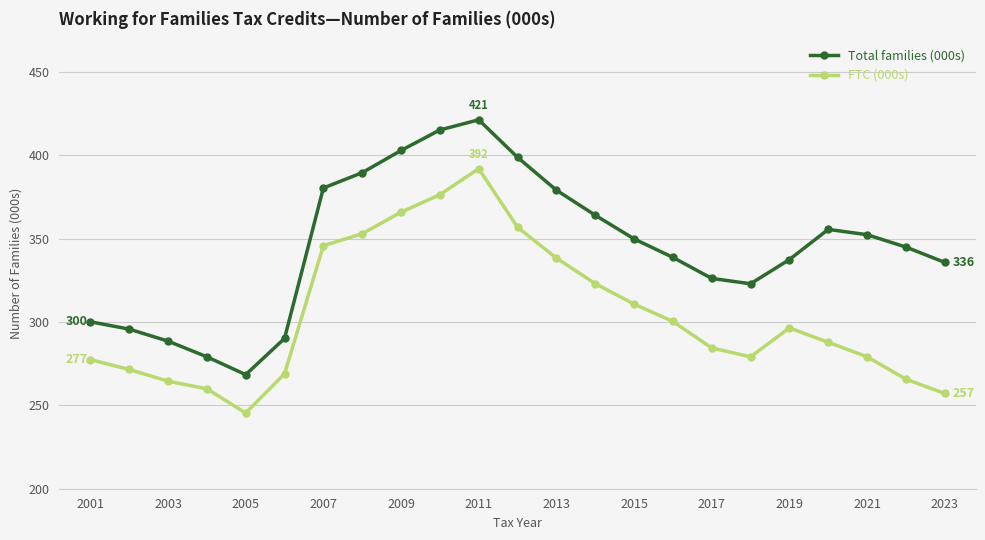

What is the smallest value displayed?

245.4